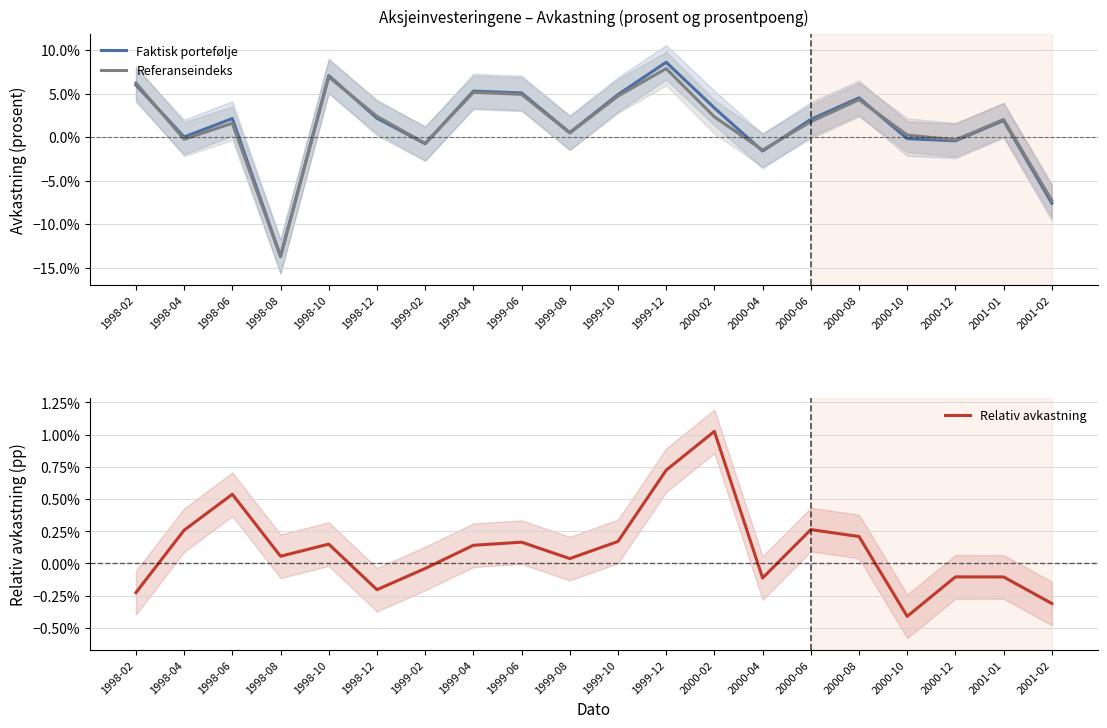

How many values in Faktisk portefølje are above zero?

14